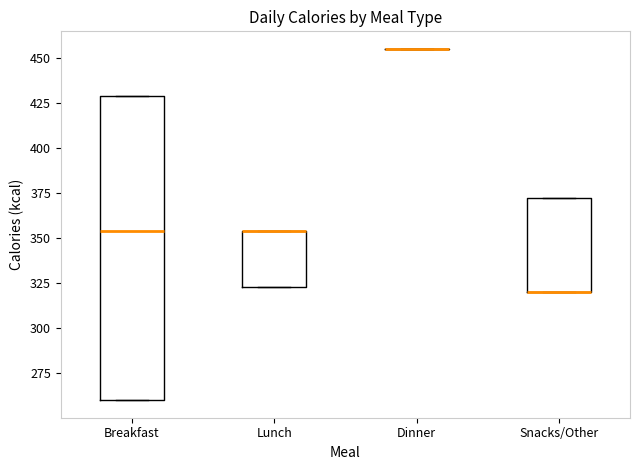

Reading left to right, read every box against the y-axis: the position of its median line, the range the box covers, and the ends of its whiskers. The values are not printed on the chart, so give them approximately, as read against the axis.

Breakfast: median 355, box 260 to 430, whiskers 260 to 430
Lunch: median 355 (drawn on the box's upper edge), box 325 to 355, whiskers 325 to 355
Dinner: box collapsed to a line at 455, whiskers 455 to 455
Snacks/Other: median 320 (drawn on the box's lower edge), box 320 to 370, whiskers 320 to 370